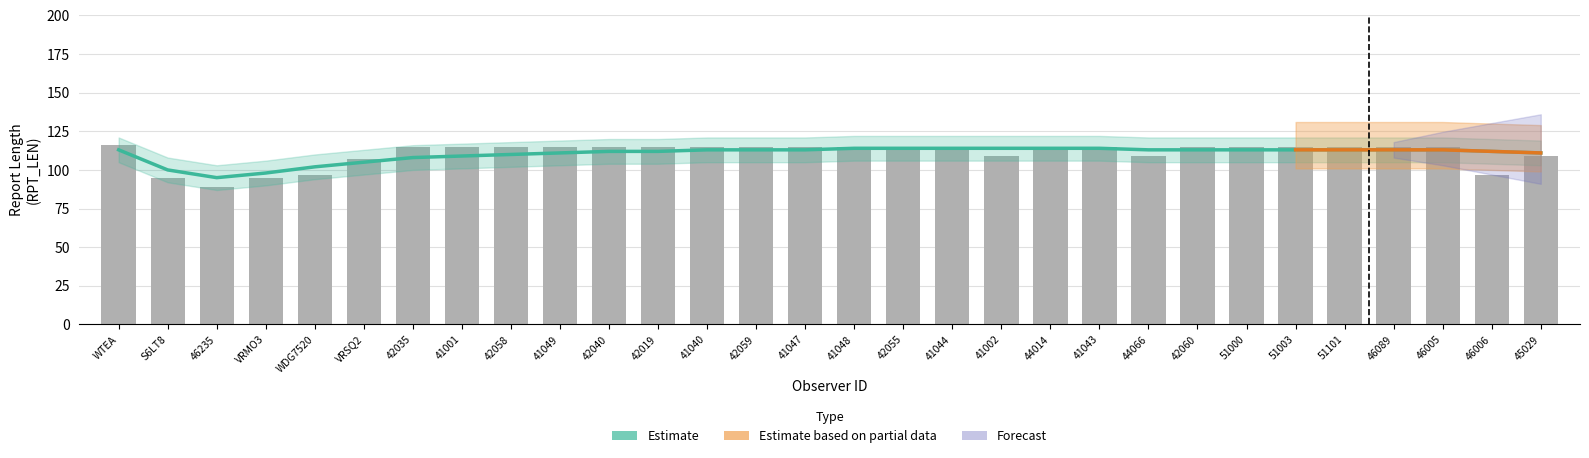

What is the label of the 11th bar from the right?

44014